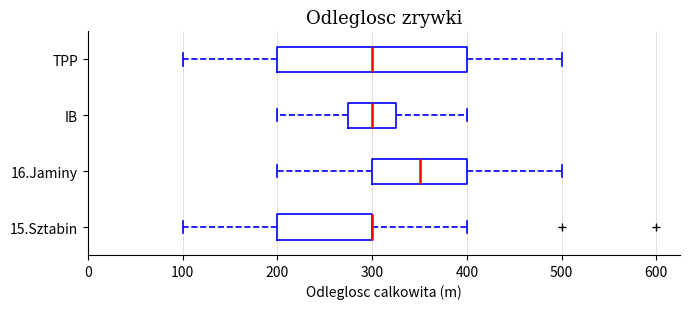

Reading bottom to top, read every box against the x-axis: the position of its median line, the range the box covers, and the ends of its whiskers. The values are not printed on the chart, so give them approximately, as read against the axis.

15.Sztabin: median 300 (drawn on the box's right edge), box 200 to 300, whiskers 100 to 400
16.Jaminy: median 350, box 300 to 400, whiskers 200 to 500
IB: median 300, box 280 to 330, whiskers 200 to 400
TPP: median 300, box 200 to 400, whiskers 100 to 500